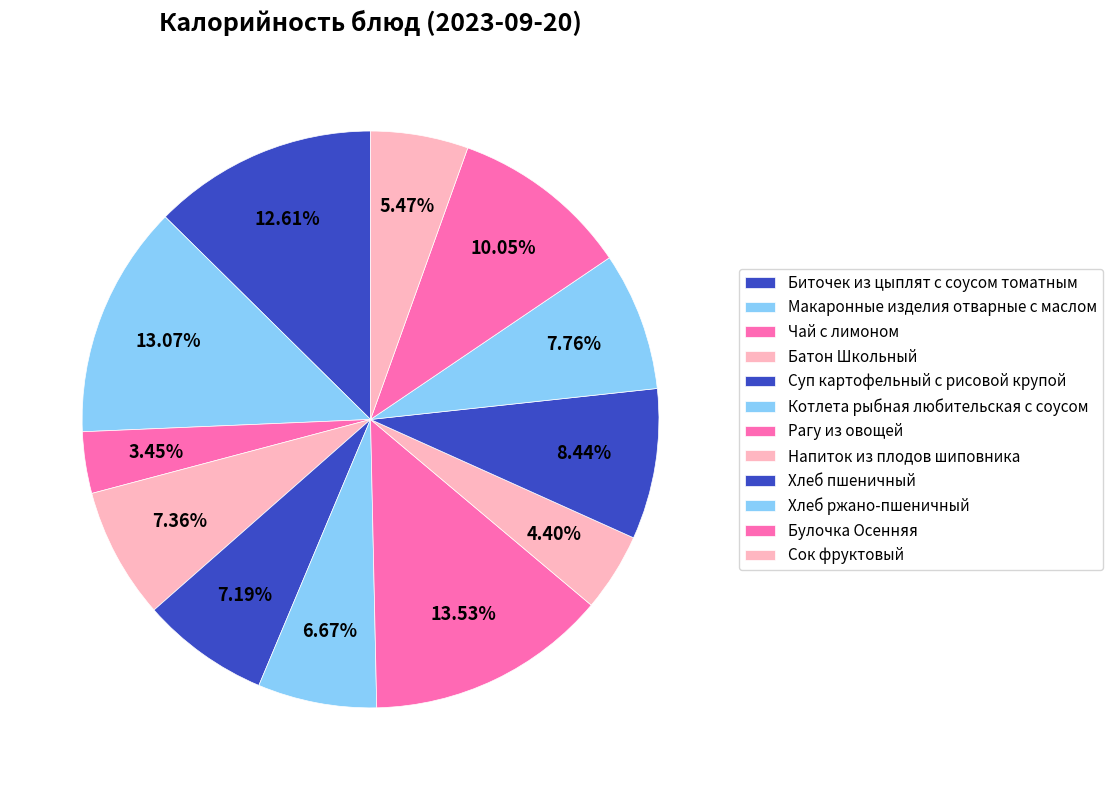

What is the total percentage of Хлеб пшеничный and Макаронные изделия отварные с маслом?

21.5%